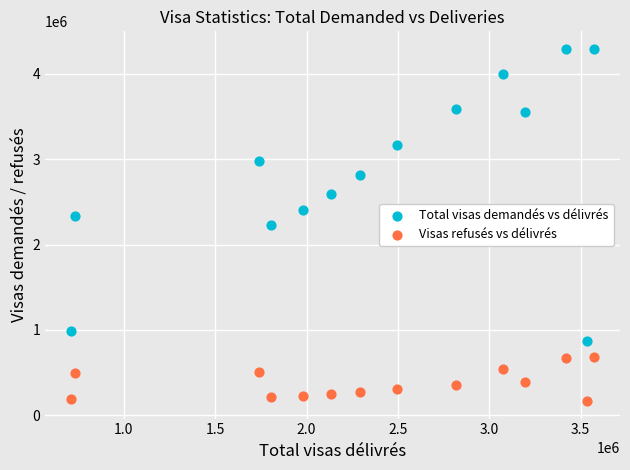

Across all data points, what is the range of X values (max minus min)?

2860009